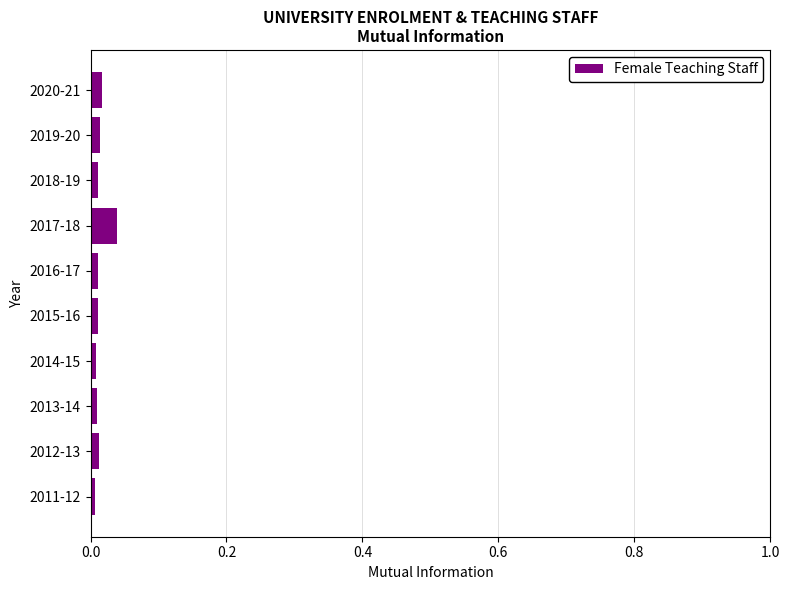

How many categories are shown in the chart?

10